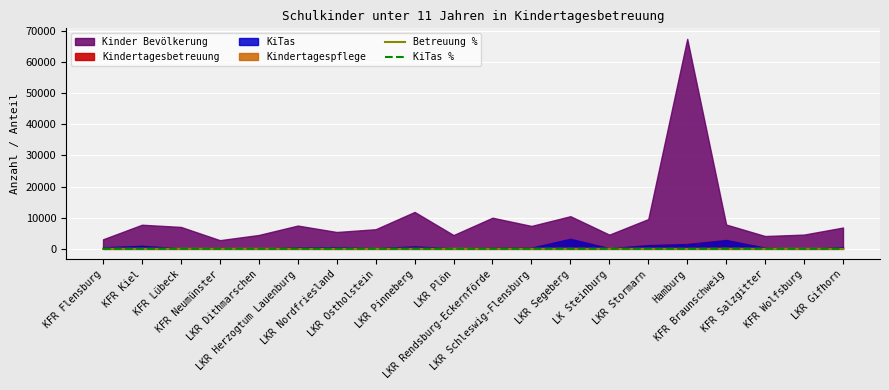

How many values in the Betreuung % series are below 6?

9